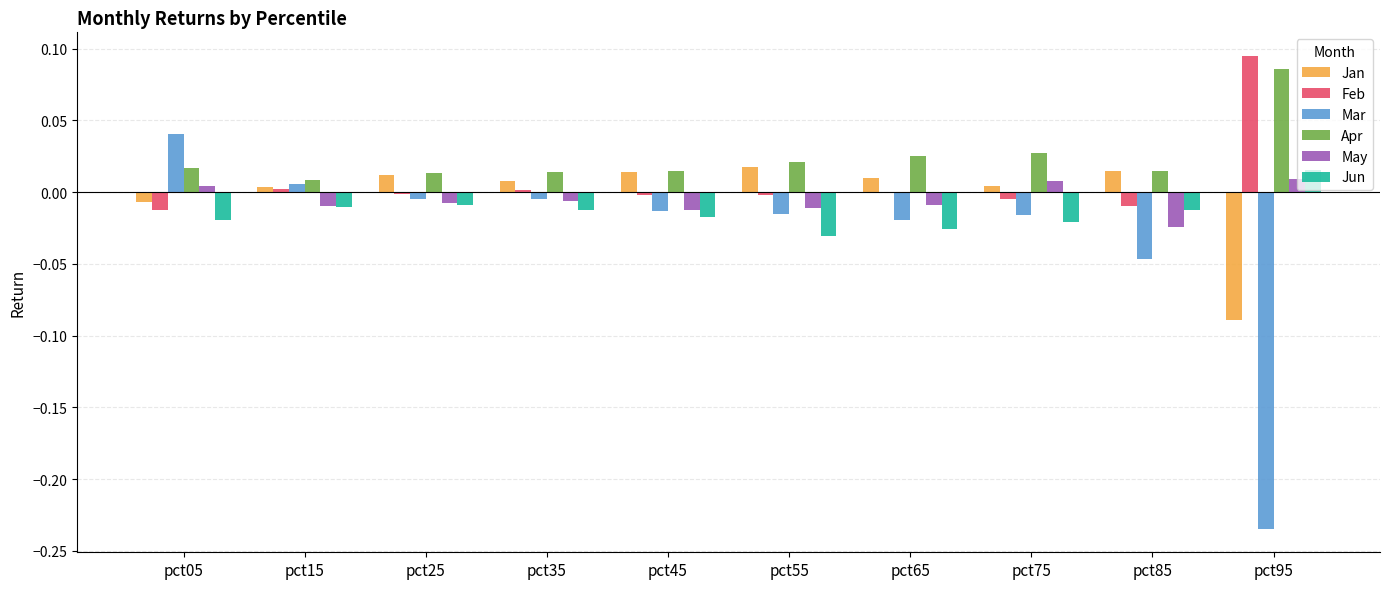

What are all the series names shown in the legend?

Jan, Feb, Mar, Apr, May, Jun